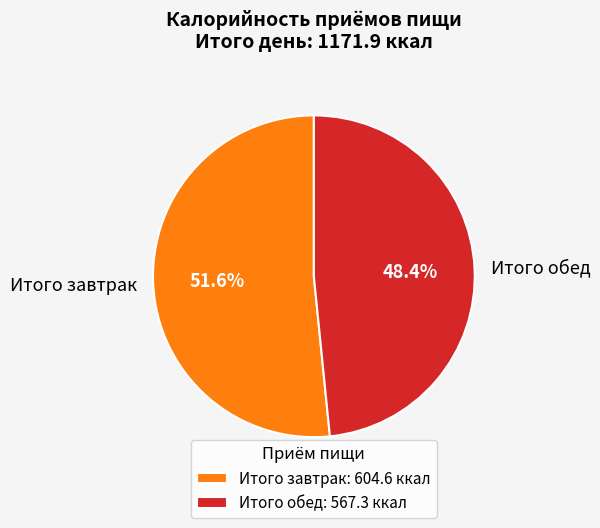

Which slice is the smallest?

Итого обед